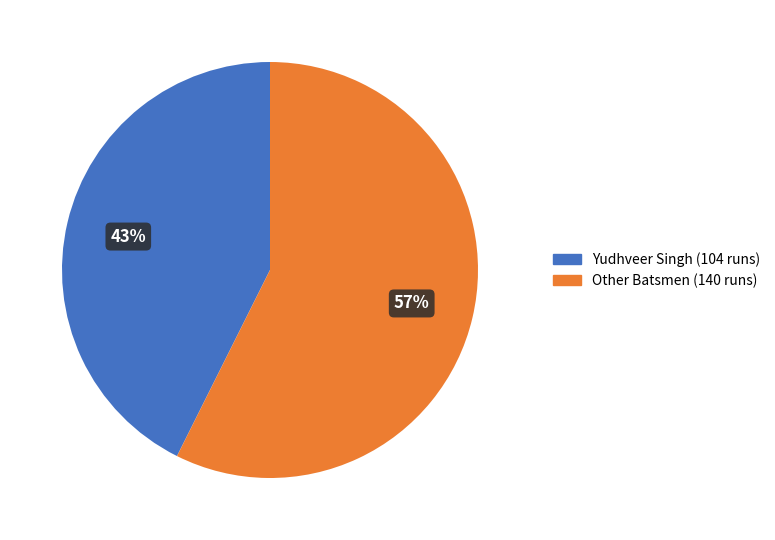

Combined, do Other Batsmen (140 runs) and Yudhveer Singh (104 runs) account for over 50%?

Yes